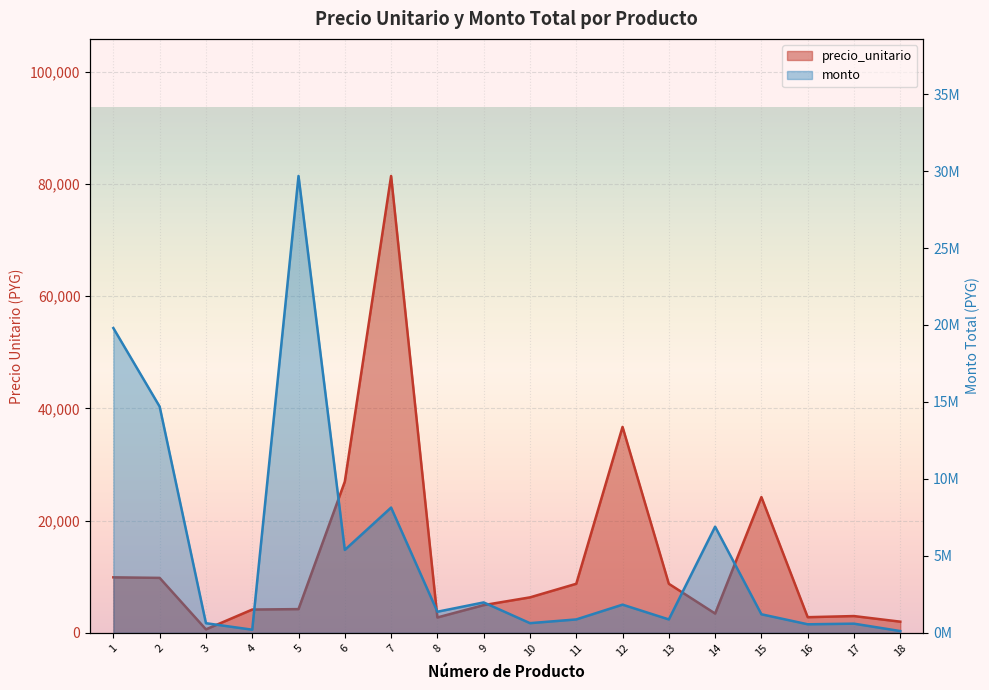

What is the difference between the precio_unitario values at 1 and 16?

7100